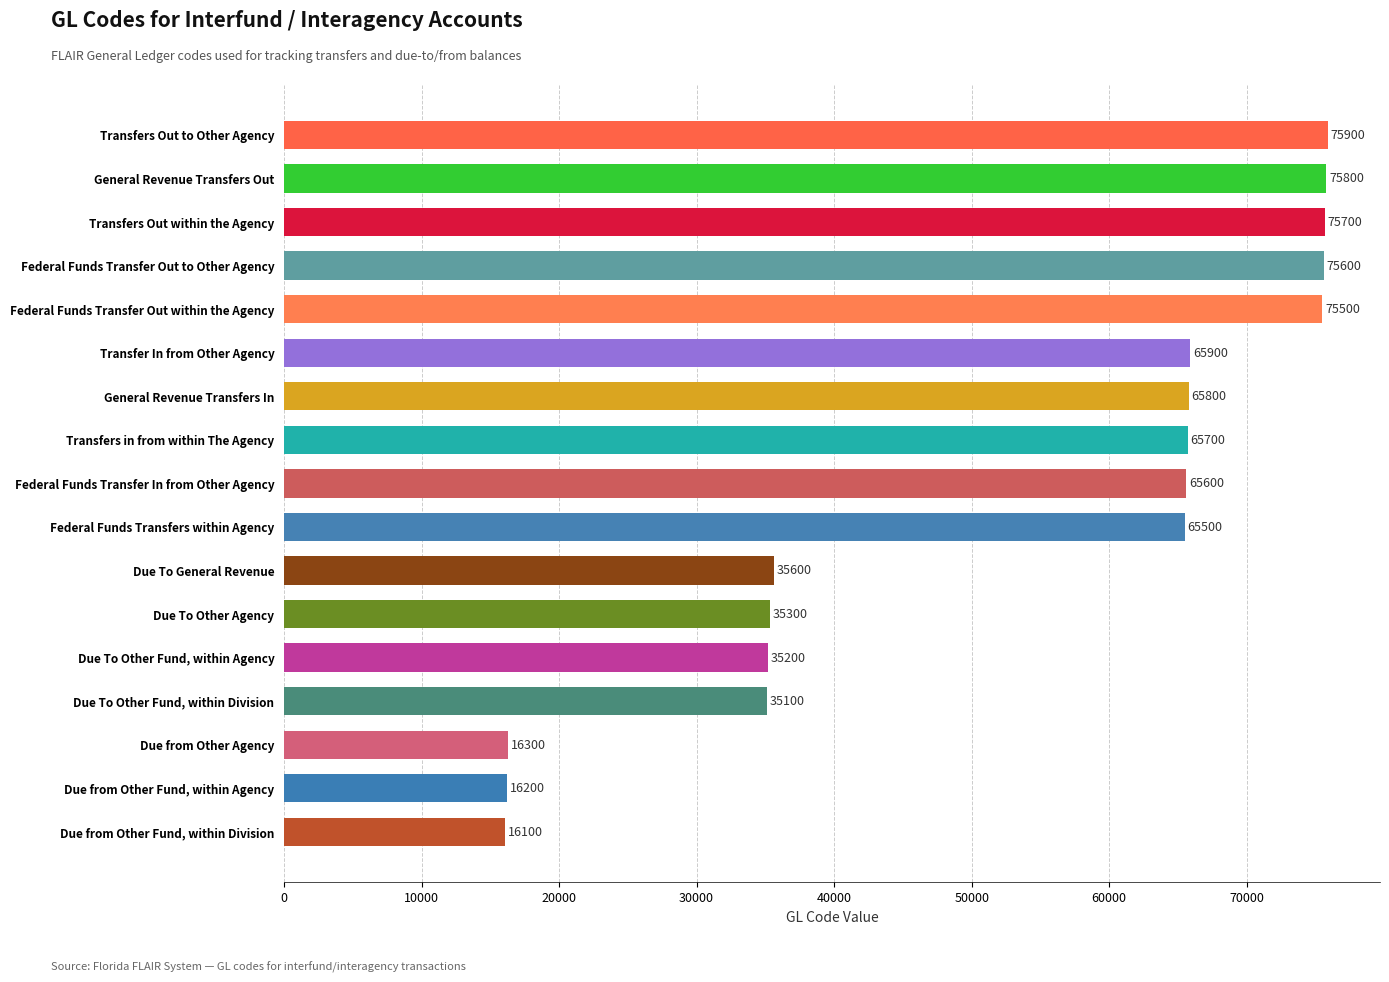

Rank the categories by value from lowest to highest.

Due from Other Fund, within Division, Due from Other Fund, within Agency, Due from Other Agency, Due To Other Fund, within Division, Due To Other Fund, within Agency, Due To Other Agency, Due To General Revenue, Federal Funds Transfers within Agency, Federal Funds Transfer In from Other Agency, Transfers in from within The Agency, General Revenue Transfers In, Transfer In from Other Agency, Federal Funds Transfer Out within the Agency, Federal Funds Transfer Out to Other Agency, Transfers Out within the Agency, General Revenue Transfers Out, Transfers Out to Other Agency